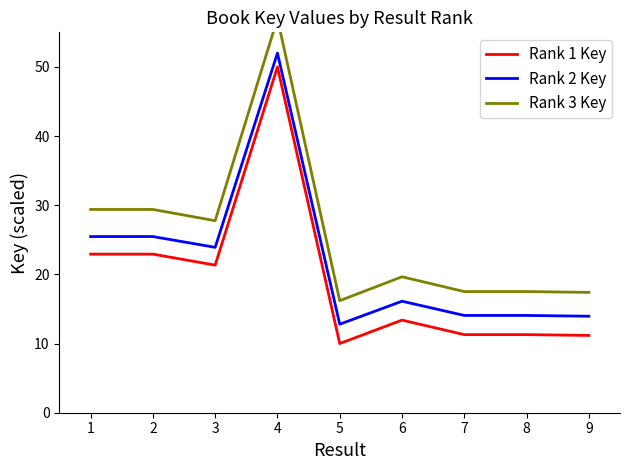

True or false: Rank 3 Key and Rank 1 Key cross at least once.

False